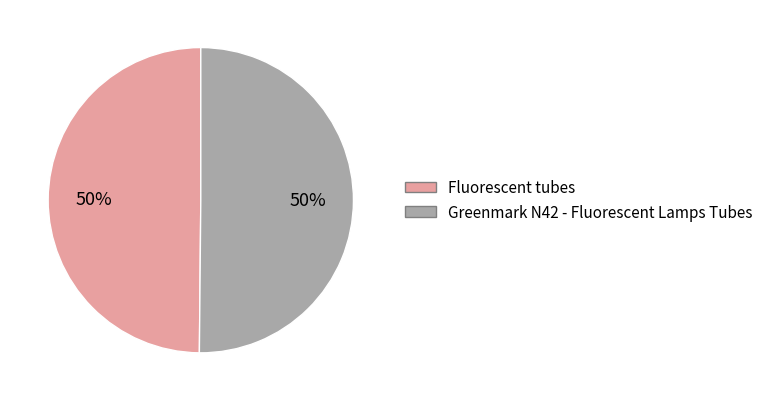

Is the sum of Fluorescent tubes and Greenmark N42 - Fluorescent Lamps Tubes greater than half?

Yes